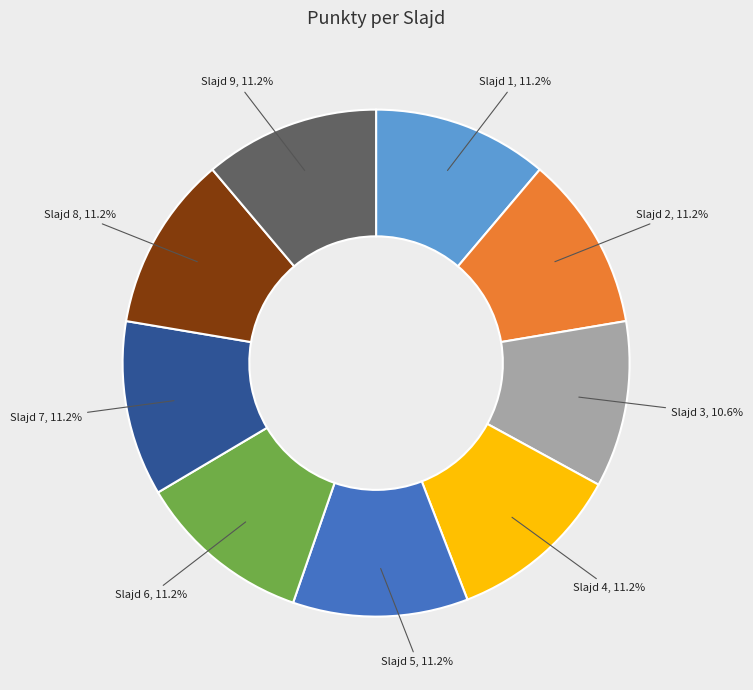

What percentage is NOT represented by Slajd 3, 10.6%?

89.4%